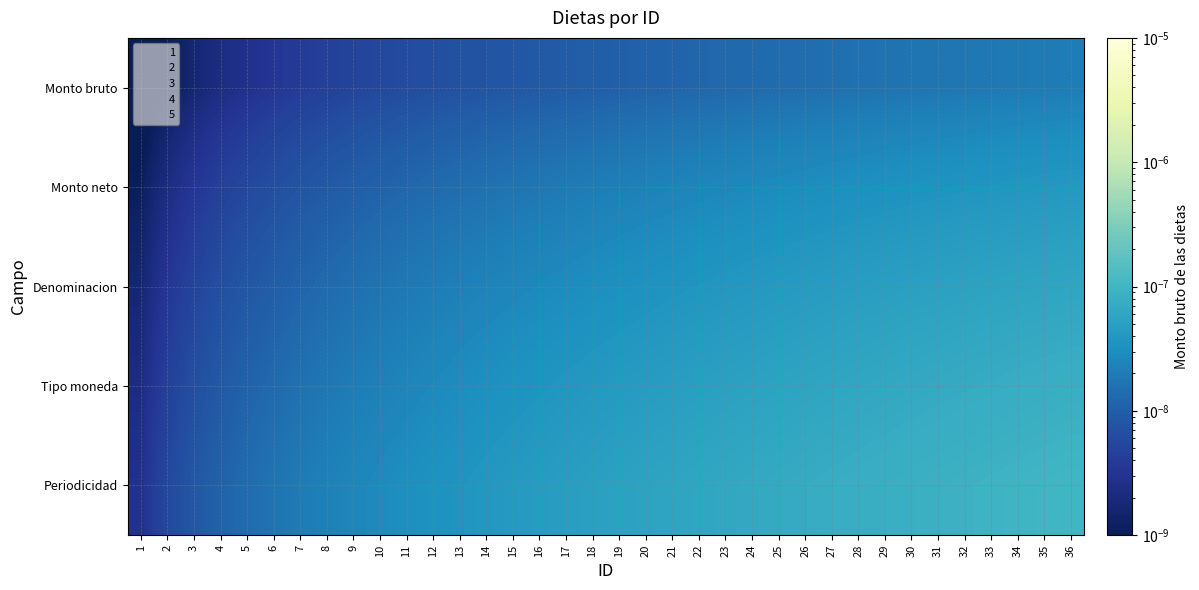

How many series are shown in this chart?

5